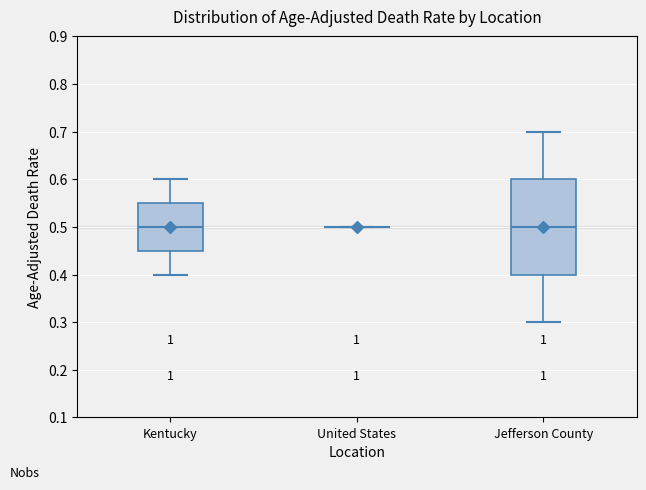

Comparing the boxes themselves (not the whiskers), which one is the tallest?

Jefferson County